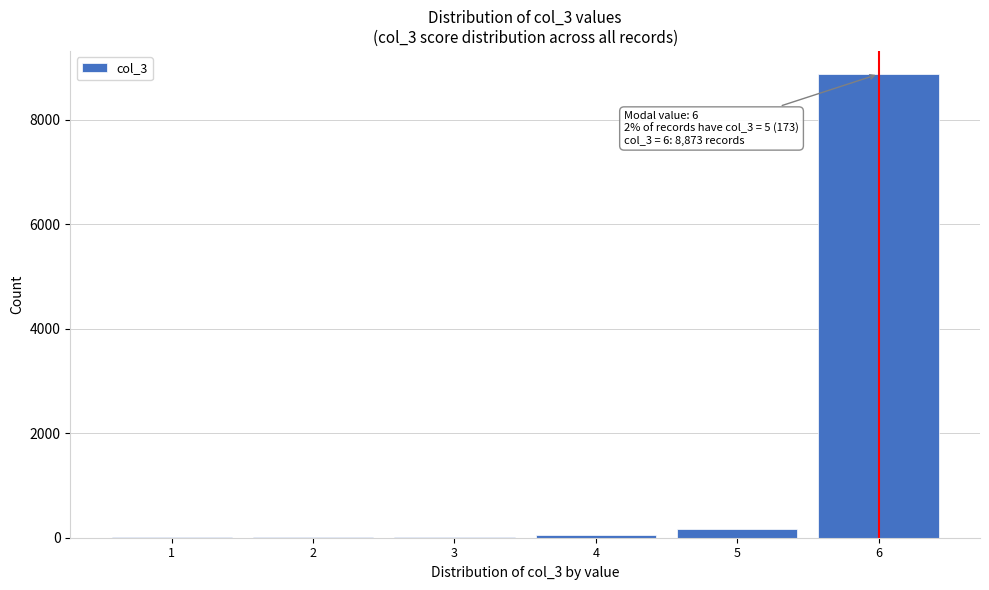

Is it true that the value at 6 is 8873?

True